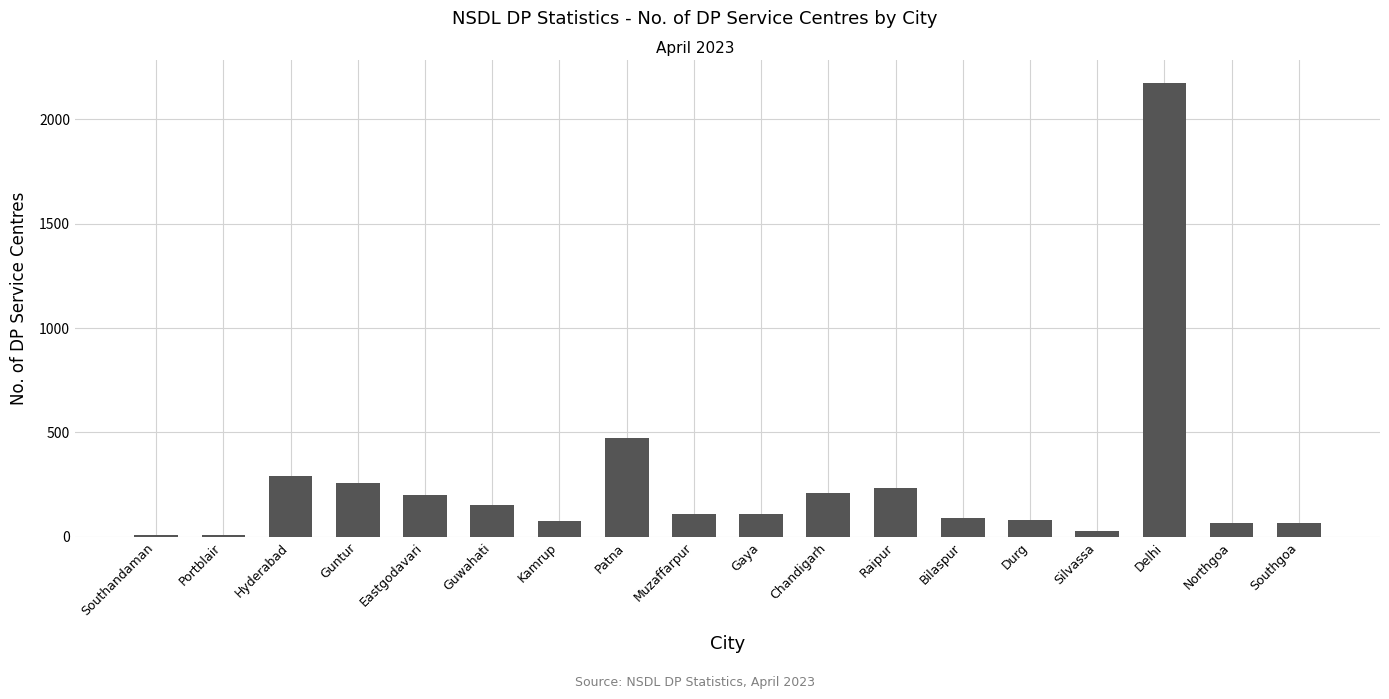

The value at Patna is 208. True or false?

False